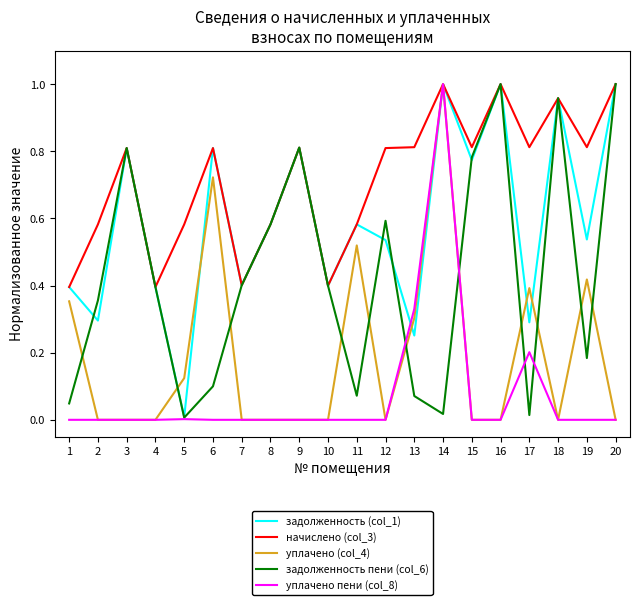

Is the value of задолженность (col_1) at 11 greater than the value of начислено (col_3) at 16?

No